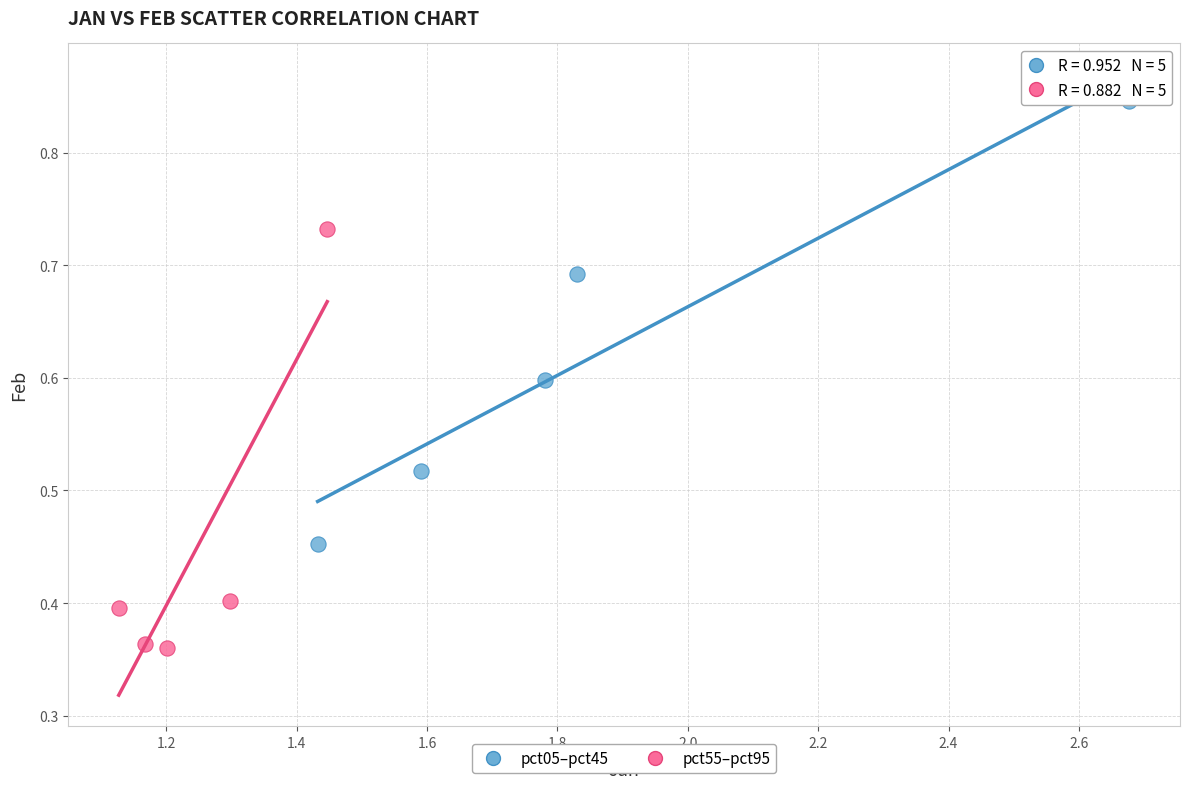

What are all the series names shown in the legend?

pct05–pct45, pct55–pct95